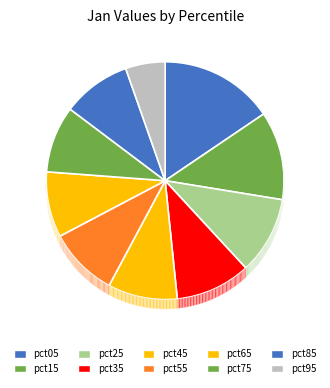

How many slices are in this pie chart?

10